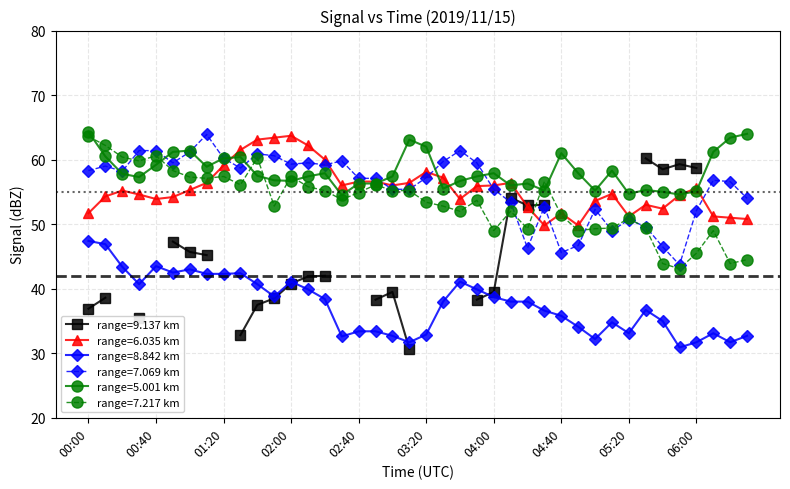

What value does the range=5.001 km series have at 02:00?

56.7